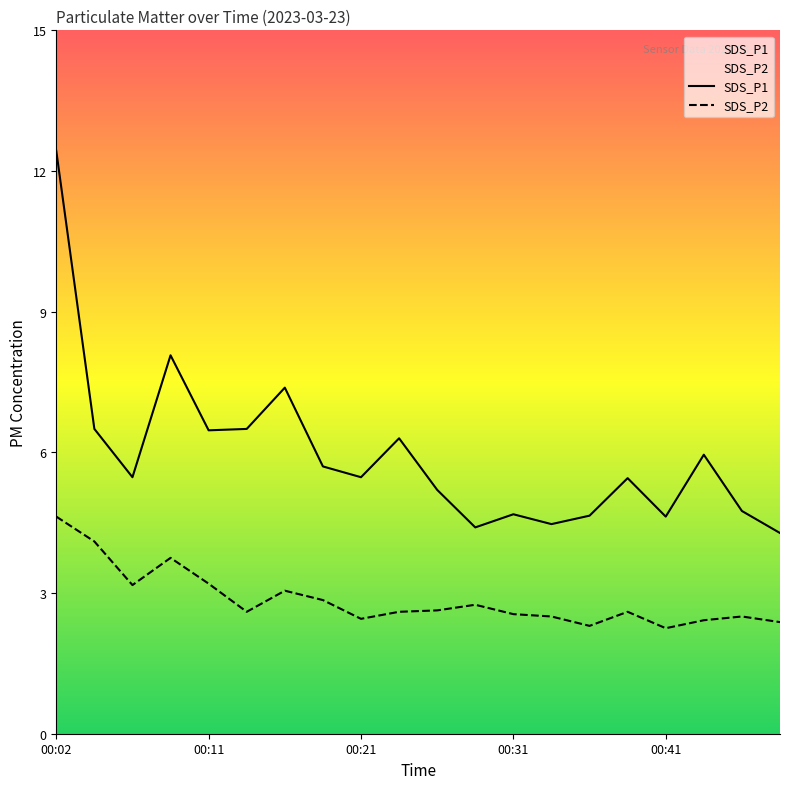

What are all the series names shown in the legend?

SDS_P1, SDS_P2